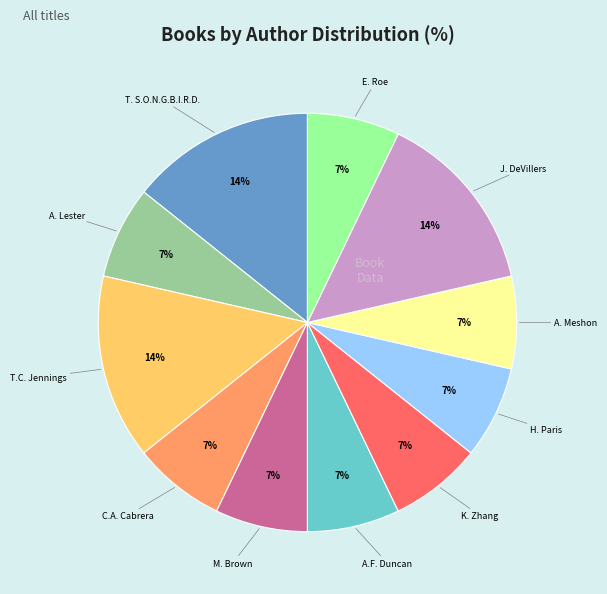

Count the number of slices in the pie.

11